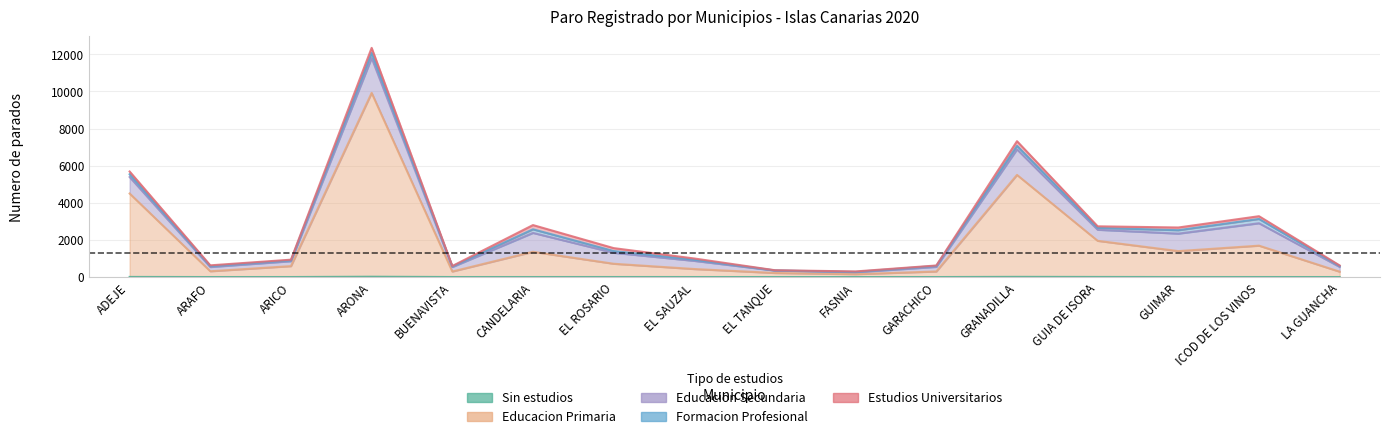

At which label is Sin estudios closest to 8?

ADEJE